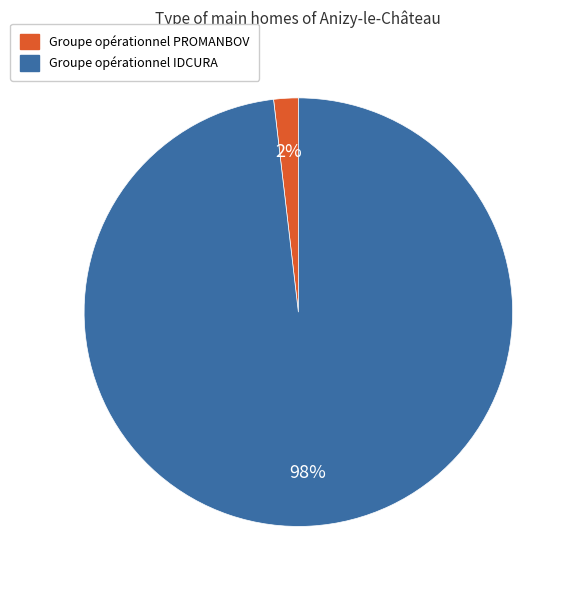

Rank the categories by value from lowest to highest.

Groupe opérationnel PROMANBOV, Groupe opérationnel IDCURA